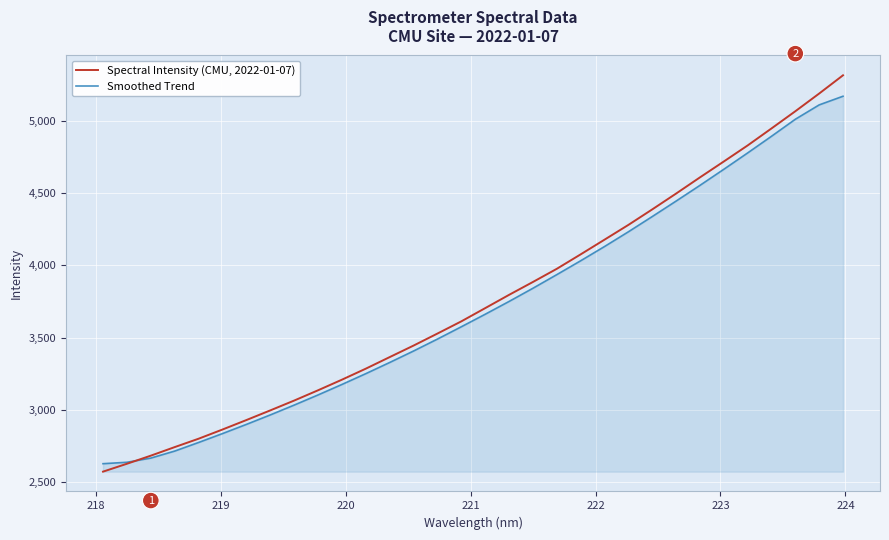

What is the maximum value for Spectral Intensity (CMU, 2022-01-07)?

5314.8